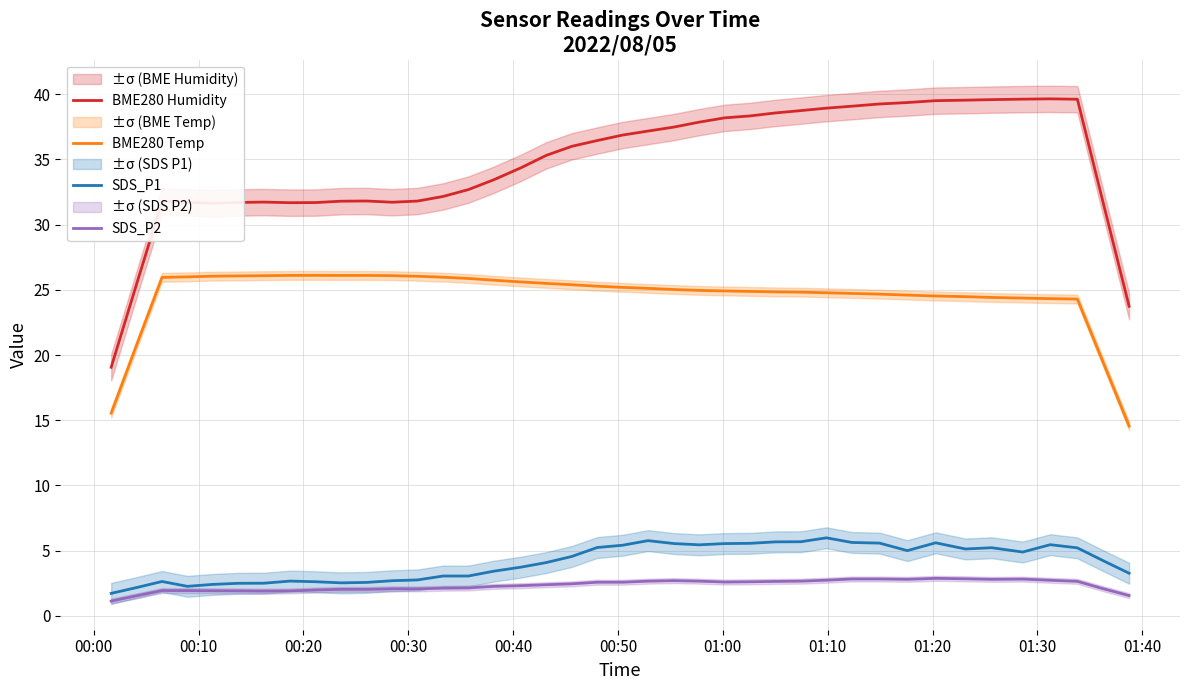

True or false: SDS_P2 and BME280 Humidity cross at least once.

False